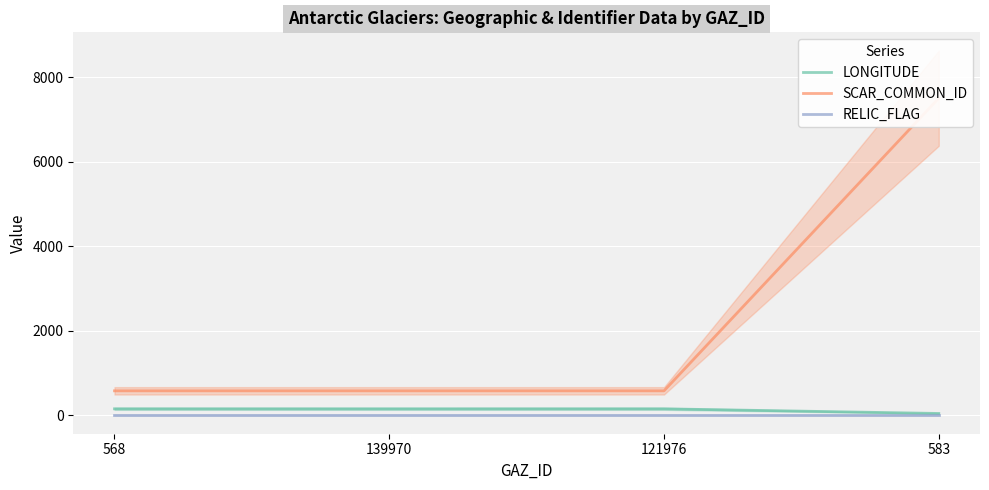

At which category is the sum across all series the highest?

583